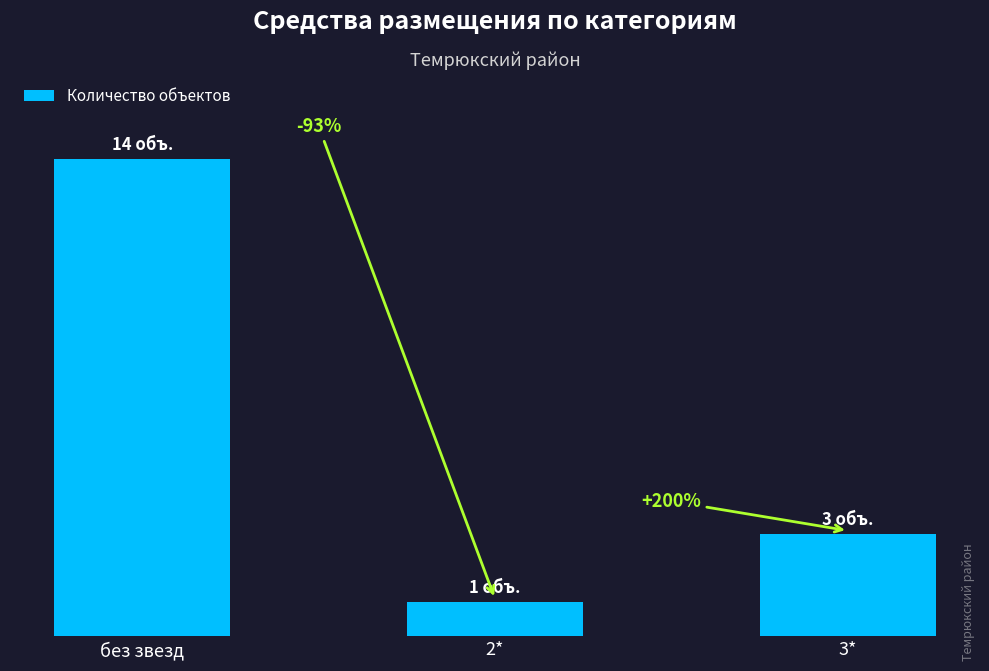

List the labels in order of value, smallest first.

2*, 3*, без звезд